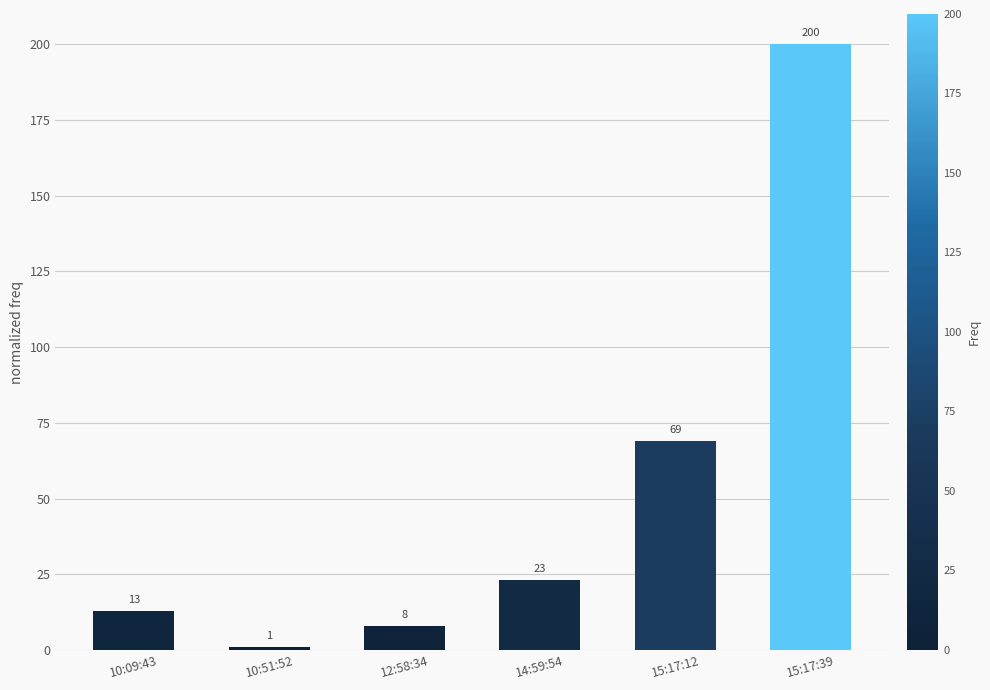

Reading right to left, list all the values displayed in this chart.

15:17:39=200	15:17:12=69	14:59:54=23	12:58:34=8	10:51:52=1	10:09:43=13